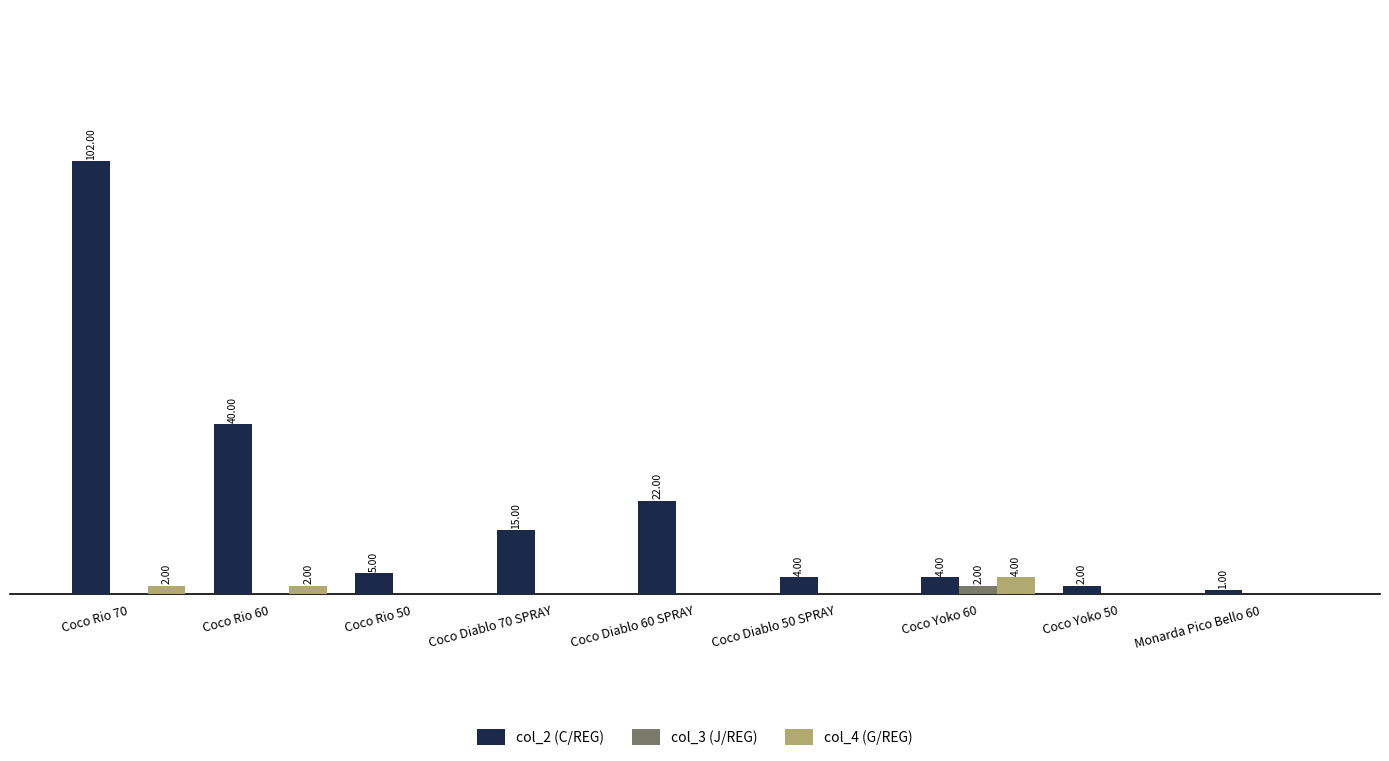

What is the total value across all series at Coco Yoko 50?

2